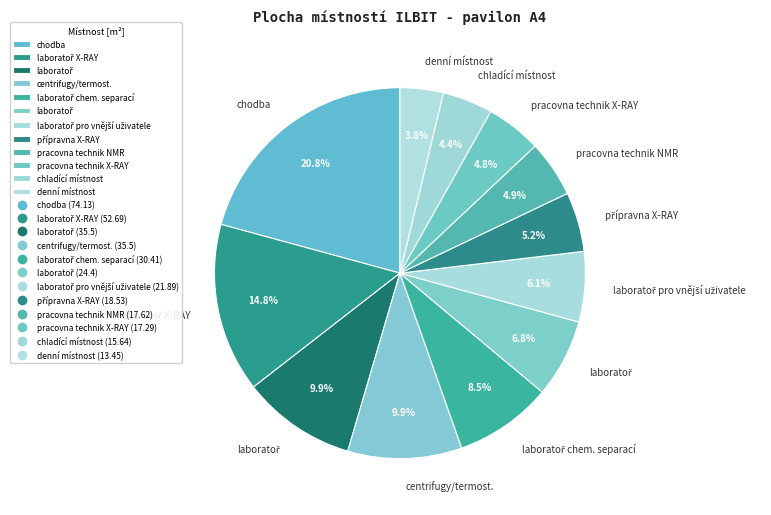

Count the number of slices in the pie.

12